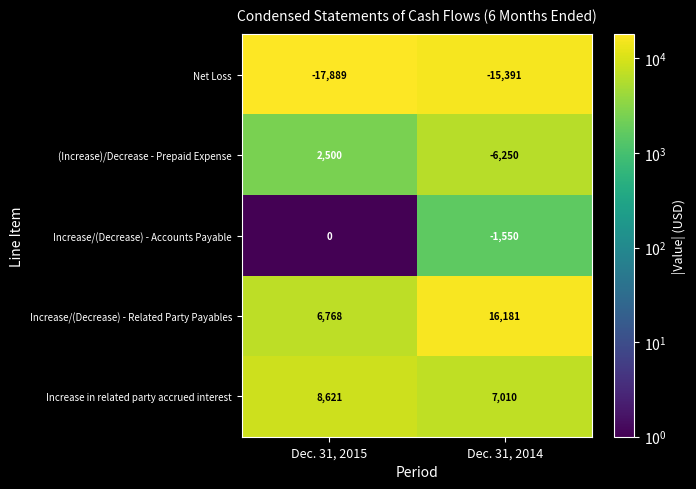

What is the average value of the Increase in related party accrued interest series?

7816